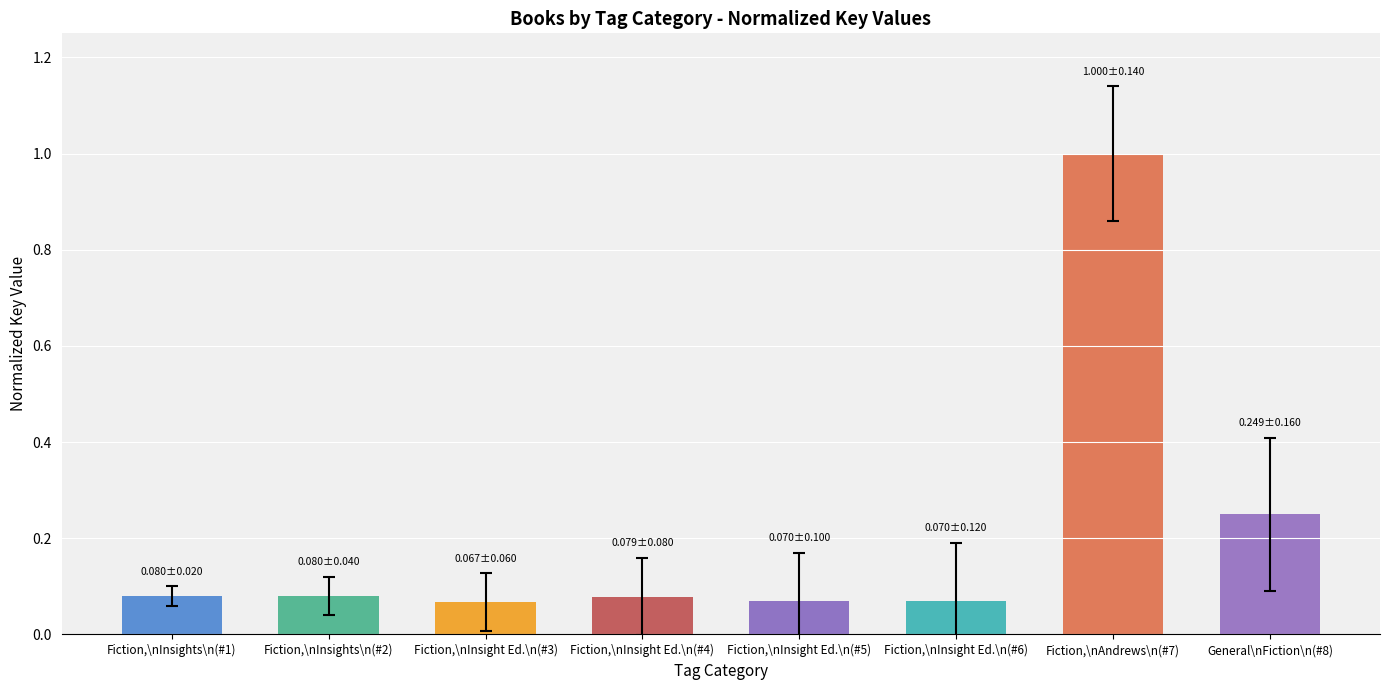

What is the label of the 1st bar from the right?

General\nFiction\n(#8)